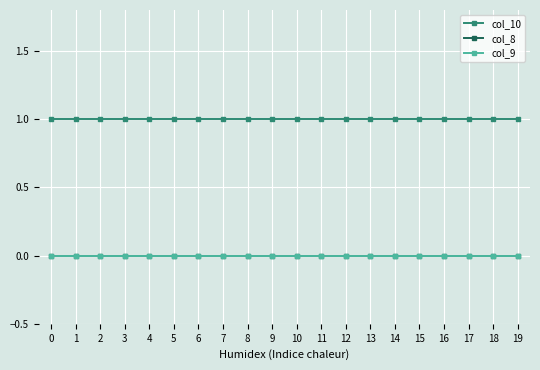

True or false: col_8 has more than 1 interior local peaks.

False